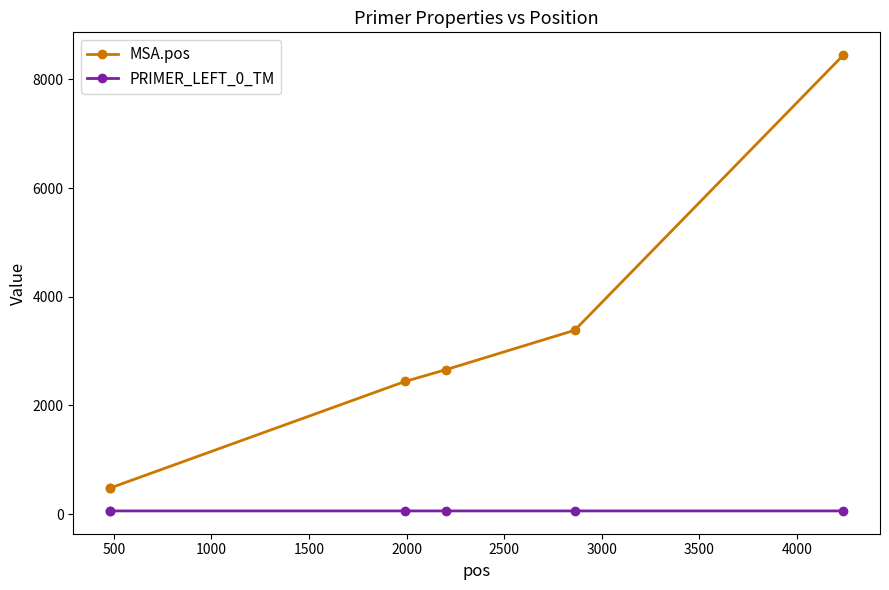

True or false: PRIMER_LEFT_0_TM has more than 0 points higher than both neighbors.

True